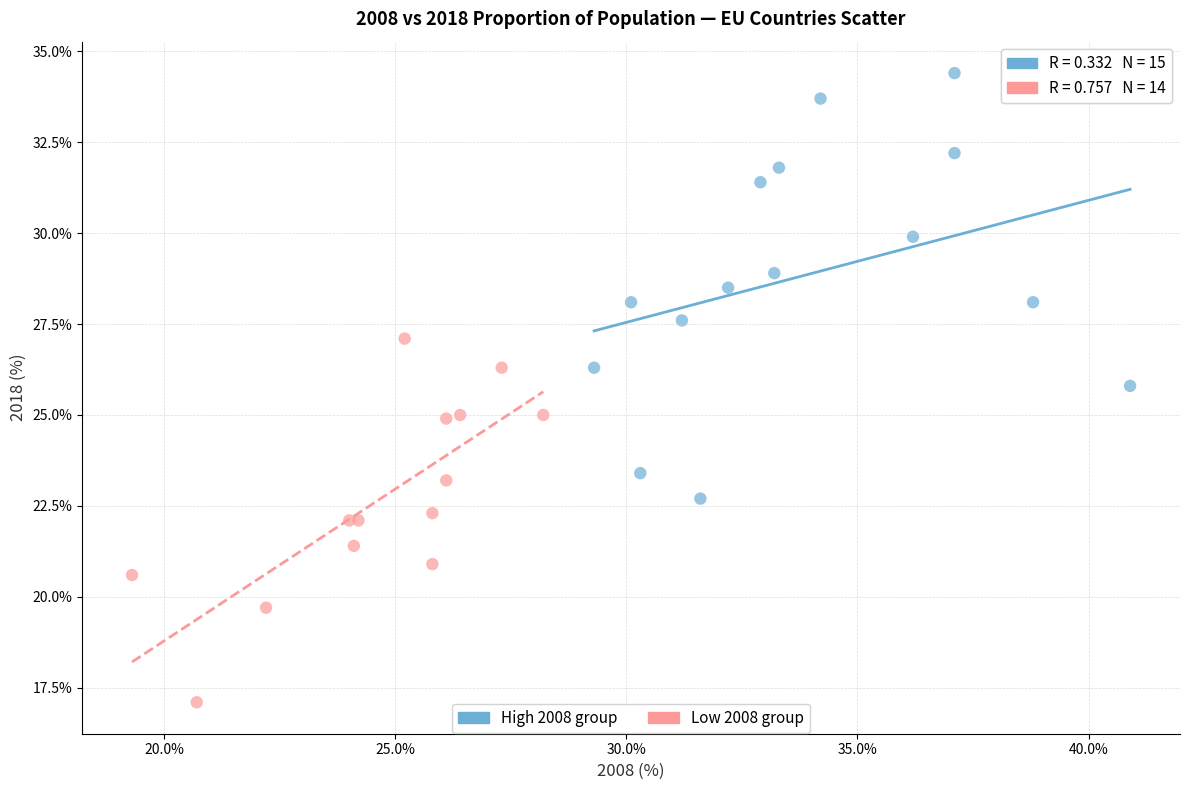

Which series has the largest Y range (max minus min)?

High 2008 group